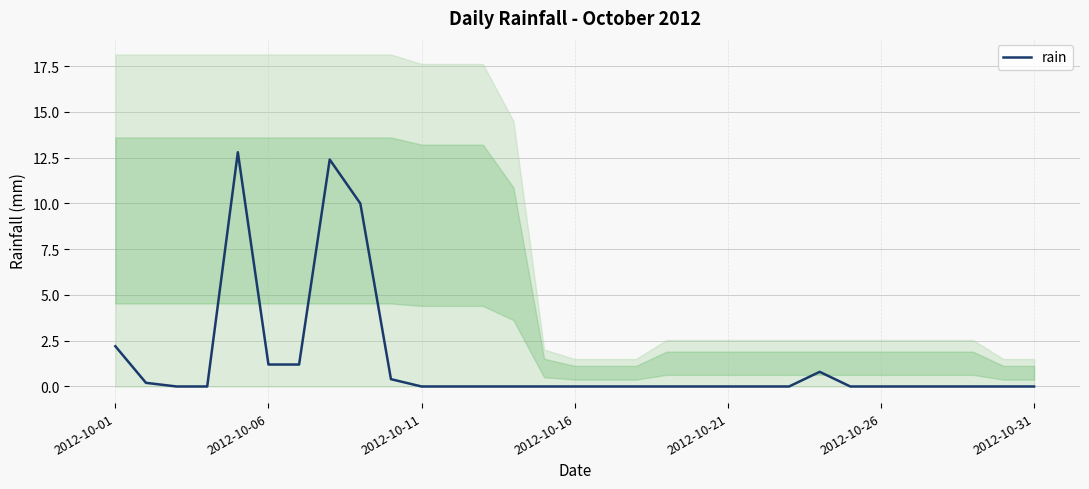

How many values are above zero?

9